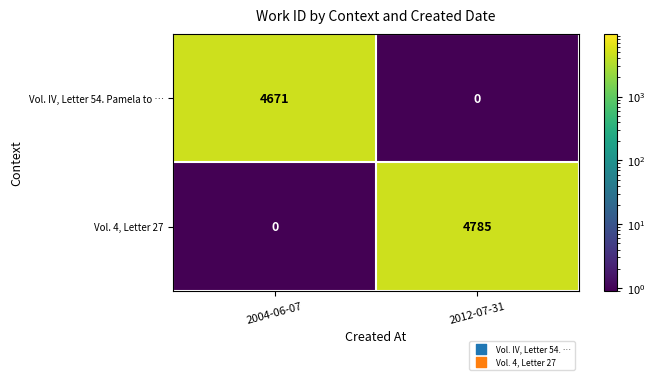

Reading left to right, transcribe all the data shown in this chart.

Vol. IV, Letter 54. Pamela to …: 4671	0
Vol. 4, Letter 27: 0	4785